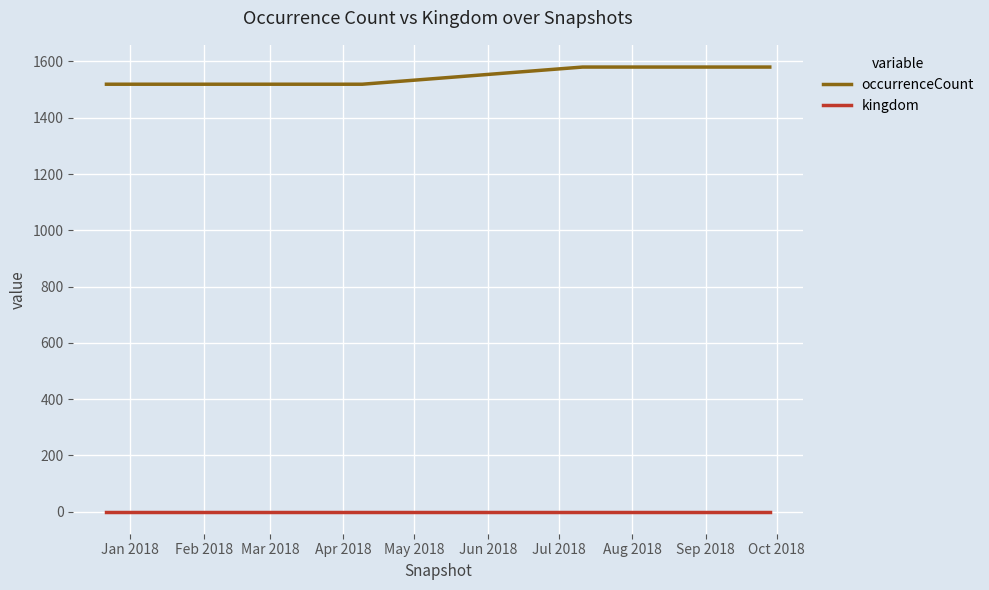

What is the maximum value for occurrenceCount?

1580